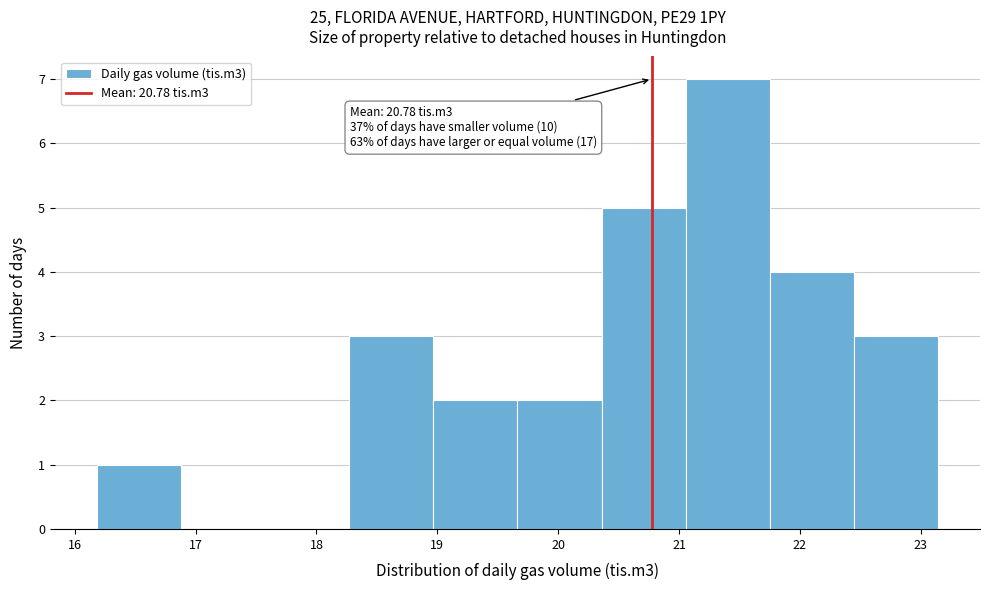

Over which range of the x-axis is the bar tallest?

21.1 to 21.8